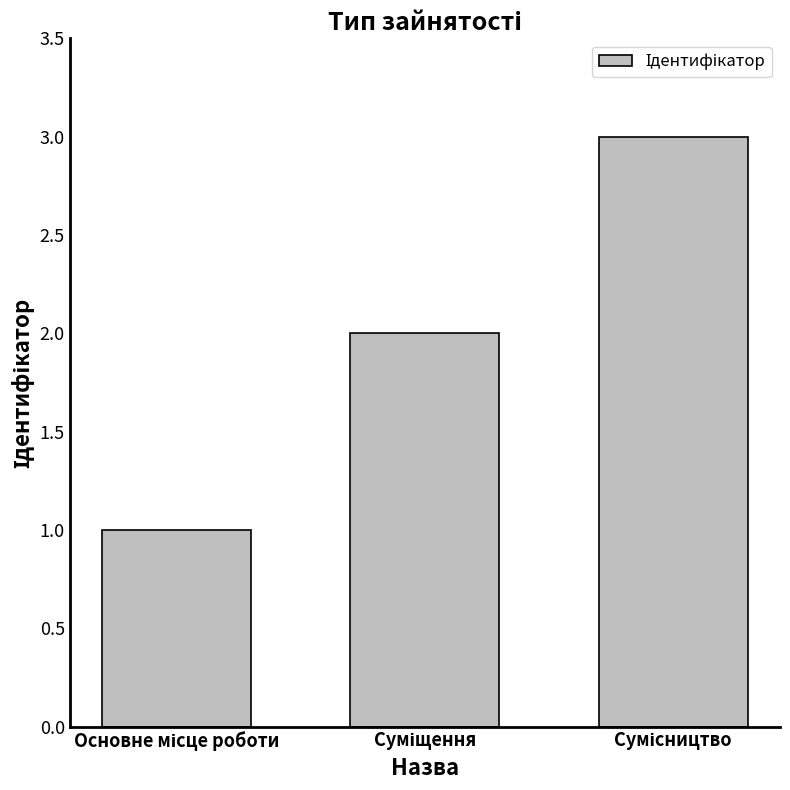

What is the sum of all values?

6